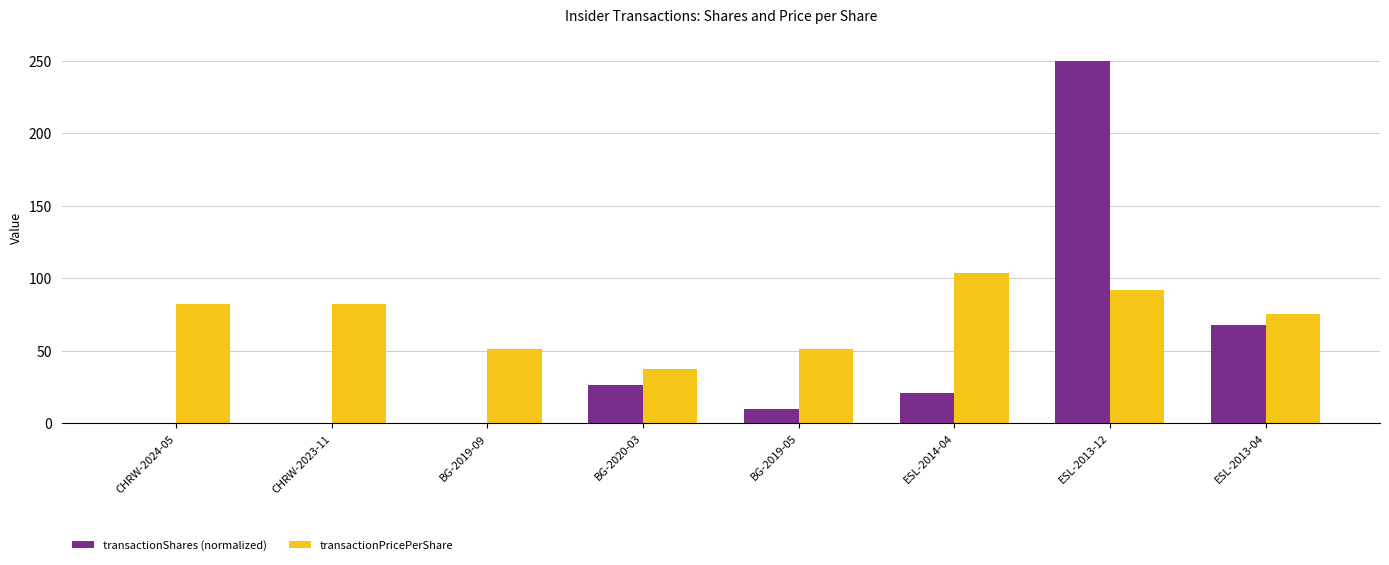

Where is transactionShares (normalized) nearest to the value 125?

ESL-2013-04